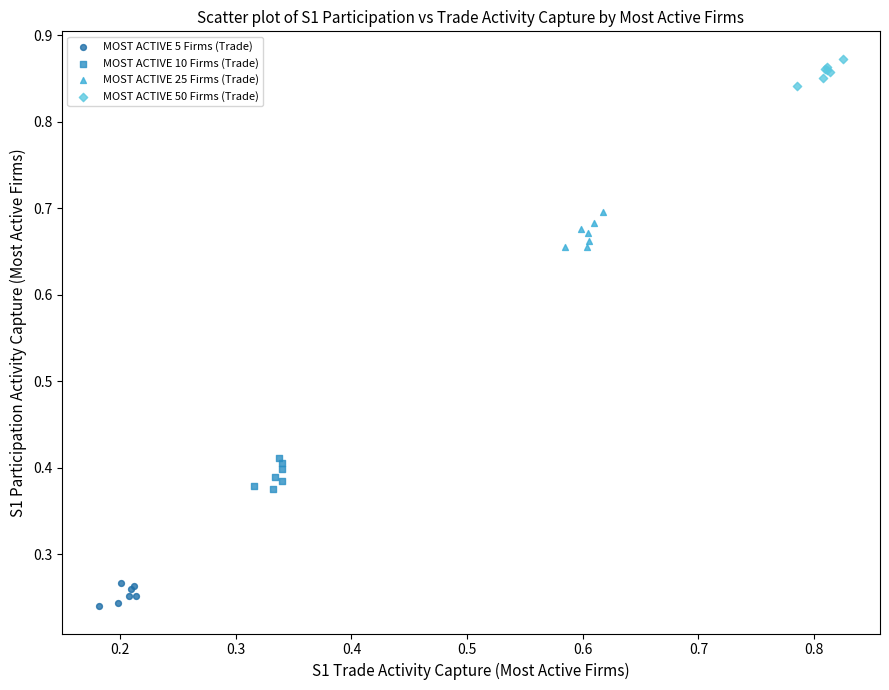

Which series contains the lowest Y value?

MOST ACTIVE 5 Firms (Trade)